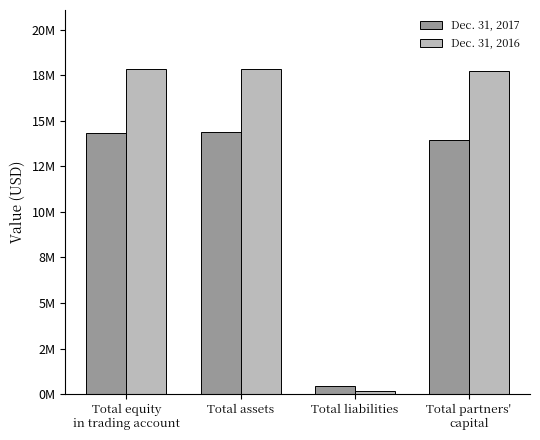

The Dec. 31, 2016 series shows 8848115 at Total partners'
capital. True or false?

False